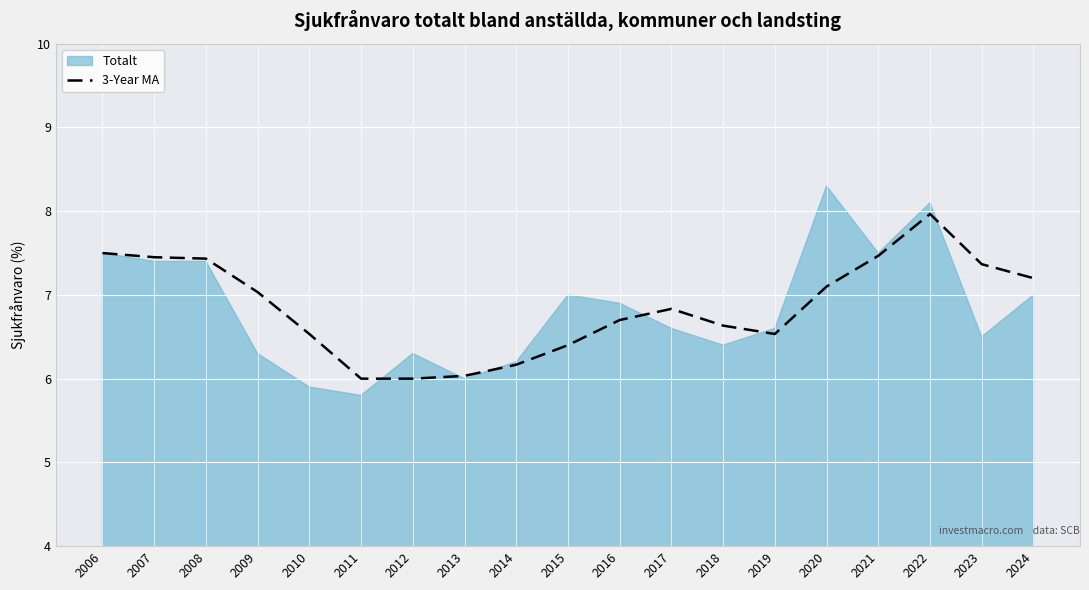

Is it true that 3-Year MA equals 7.5 at 2007?

True